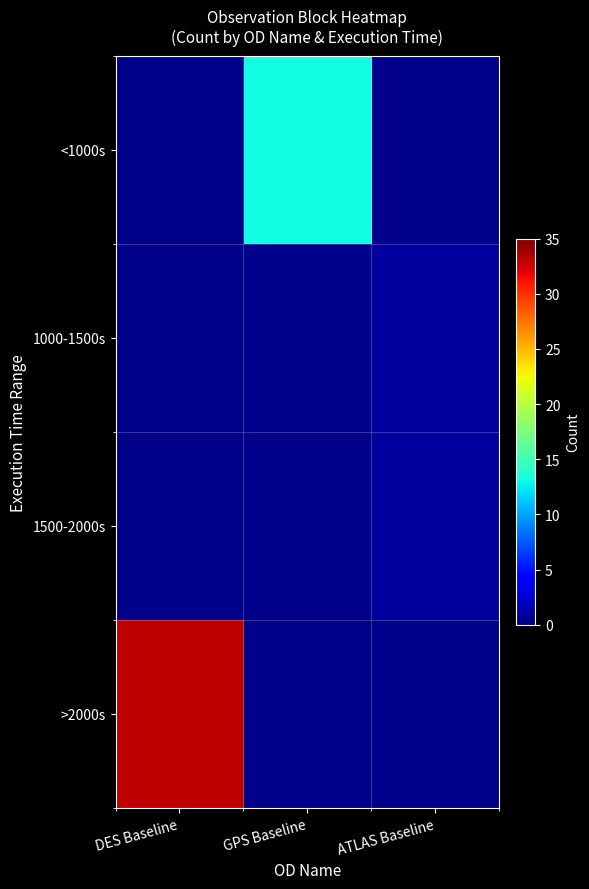

Between GPS Baseline and DES Baseline, which is larger?

DES Baseline